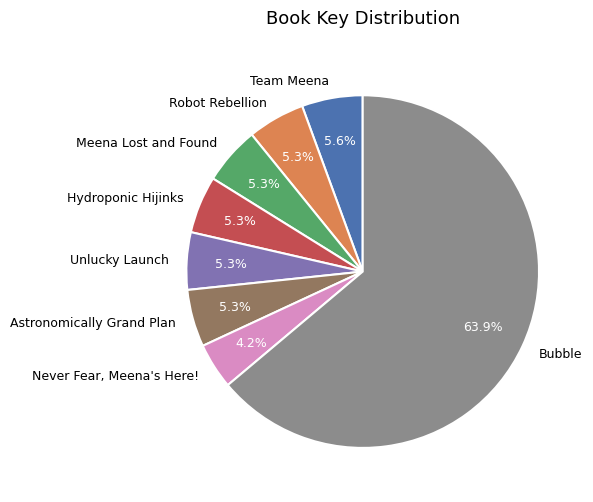

To the nearest percent, what percentage of the pie is Astronomically Grand Plan?

5%